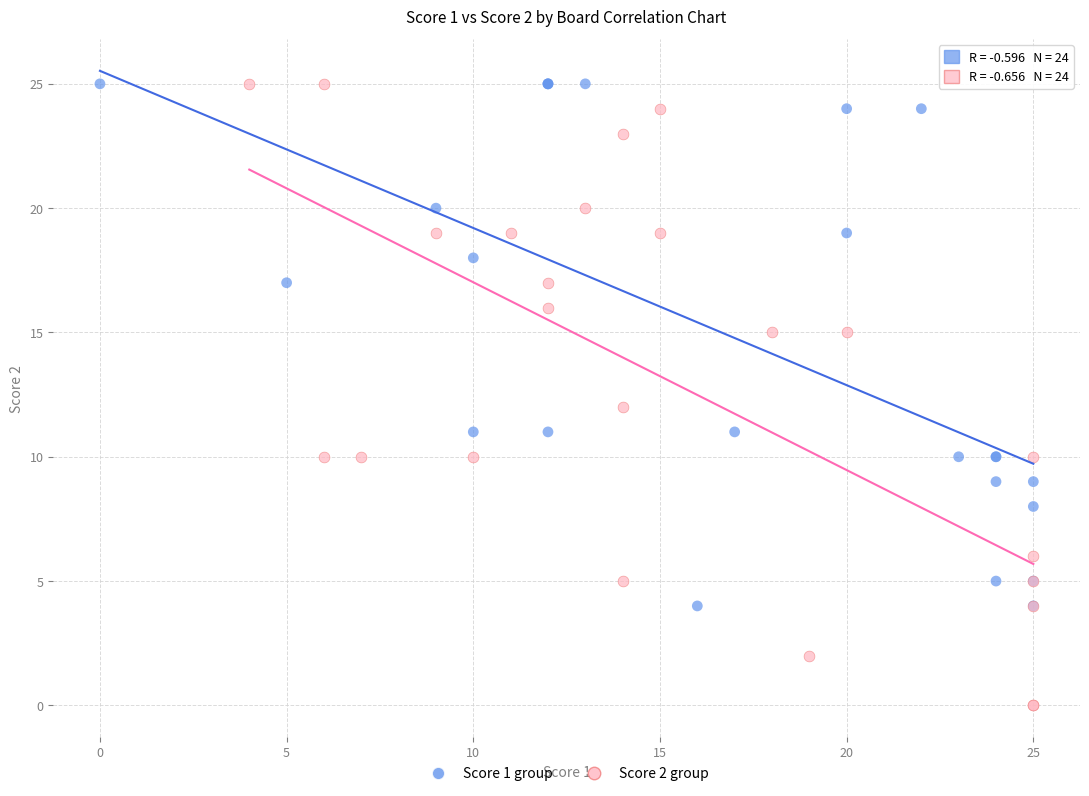

Which series reaches the minimum Y coordinate?

Score 2 group